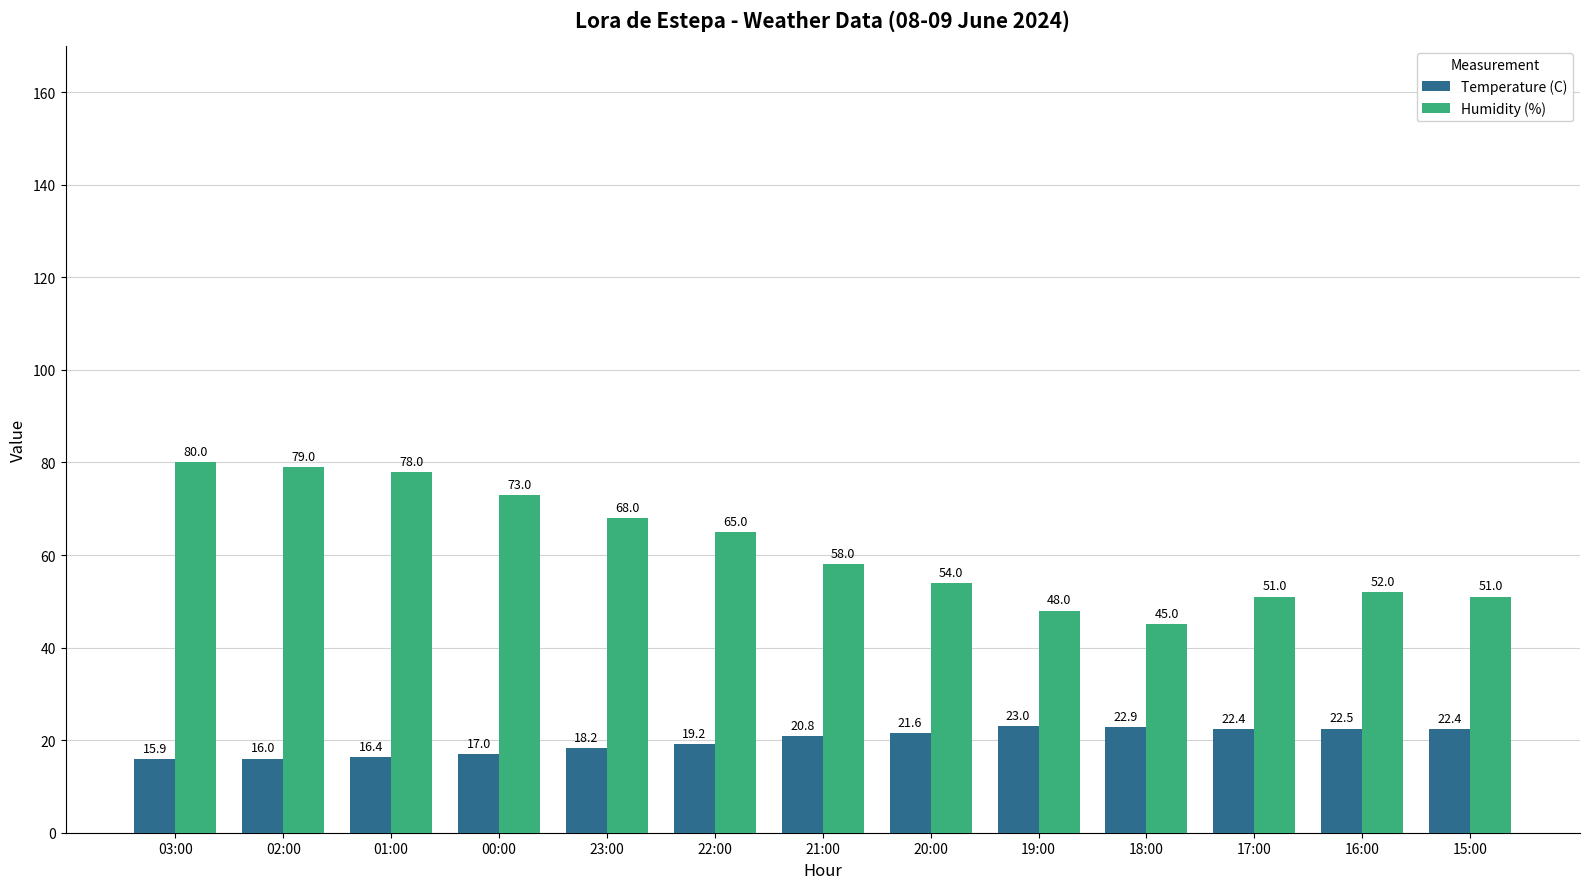

What is the average value of the Temperature (C) series?

19.9